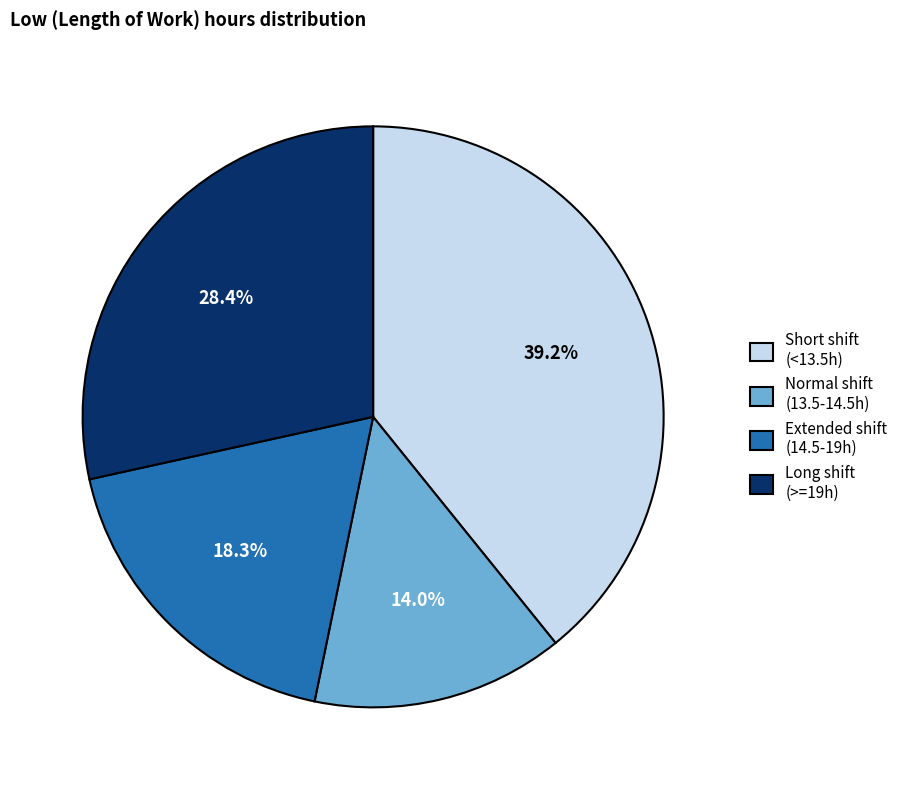

Approximately how many times larger is the value at Extended shift (14.5-19h) compared to Normal shift (13.5-14.5h)?

1.3